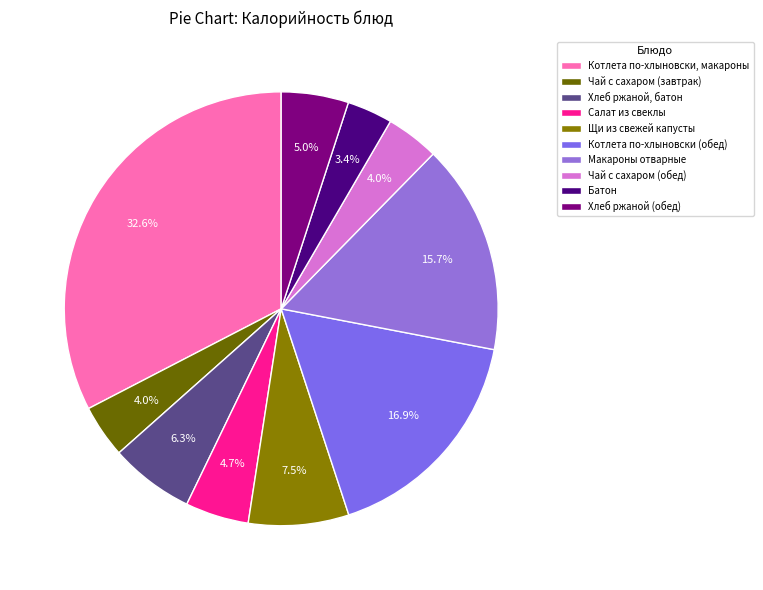

What is the change in value from Хлеб ржаной, батон to Макароны отварные?

+133